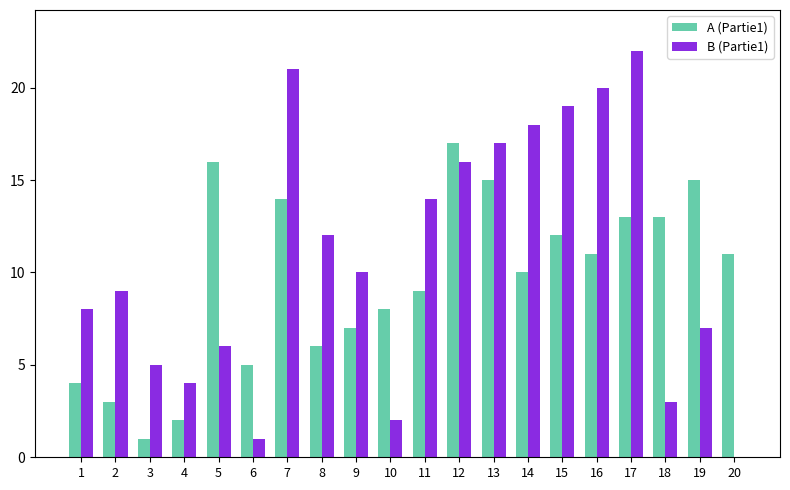

Which series changed the most between 10 and 17?

B (Partie1)